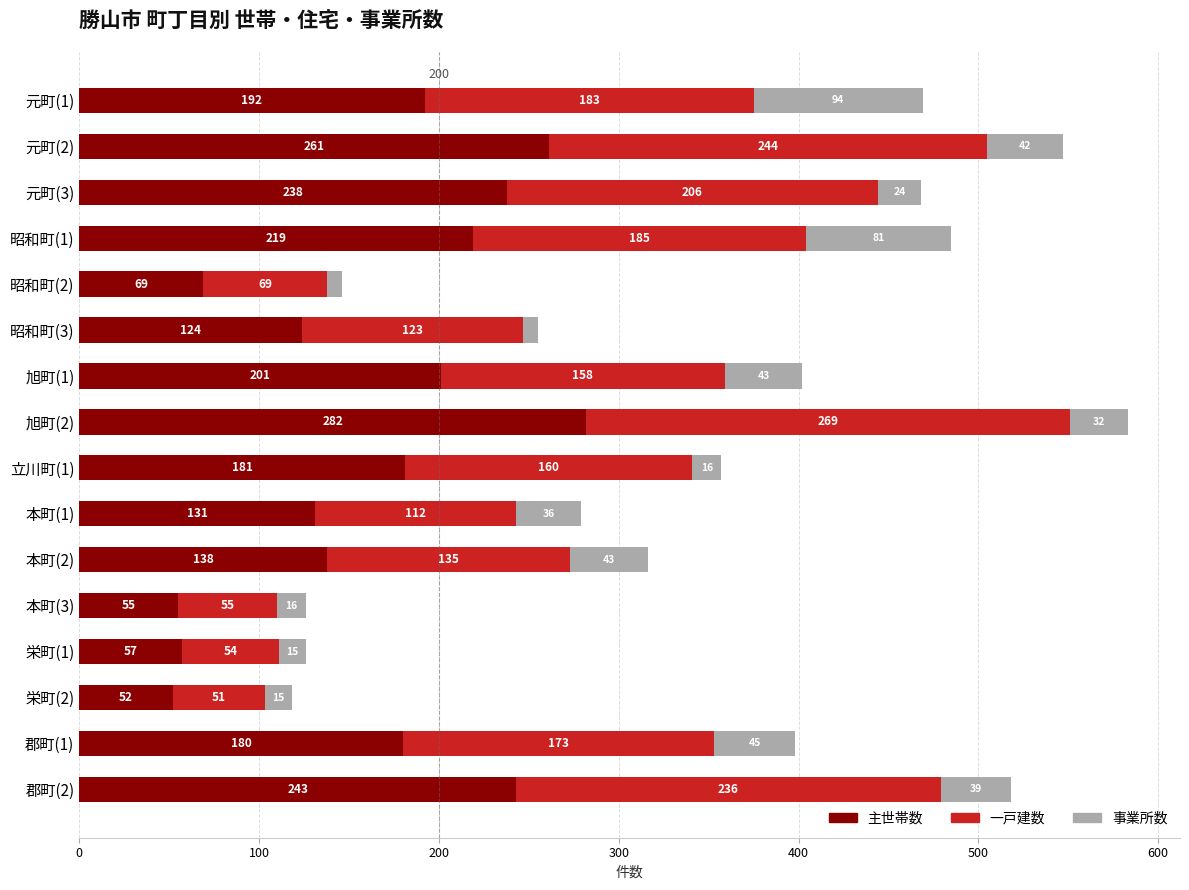

The 主世帯数 series shows 219 at 昭和町(1). True or false?

True